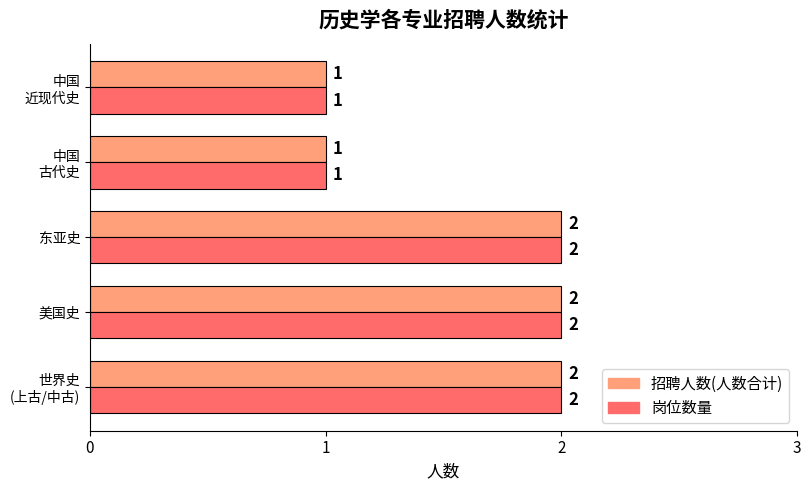

What is the total value across all series at 美国史?

4